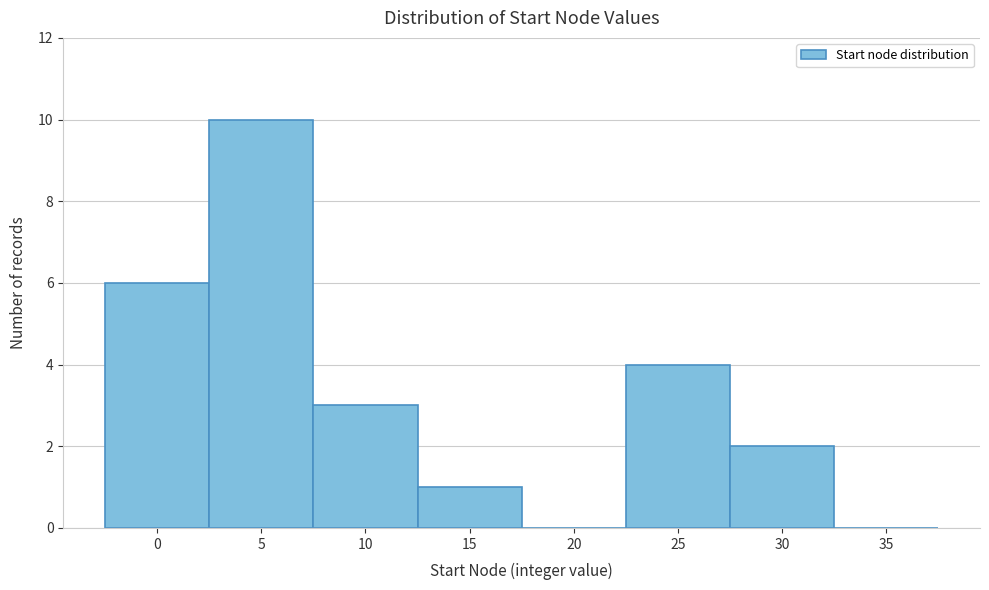

Reading right to left, extract all data points from this chart.

35=0	30=2	25=4	20=0	15=1	10=3	5=10	0=6